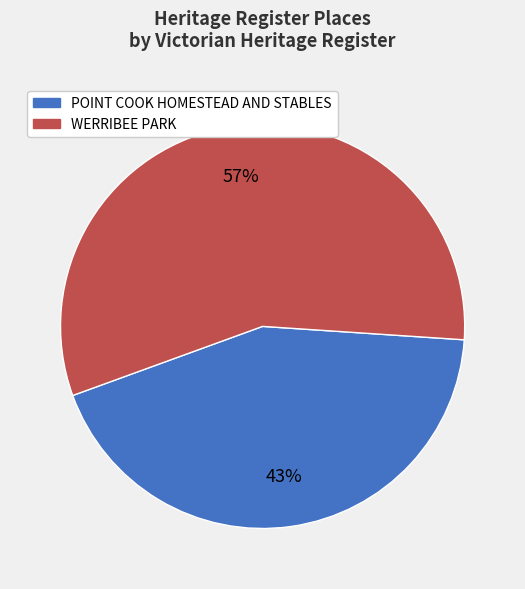

What is the smallest slice in the pie chart?

POINT COOK HOMESTEAD AND STABLES